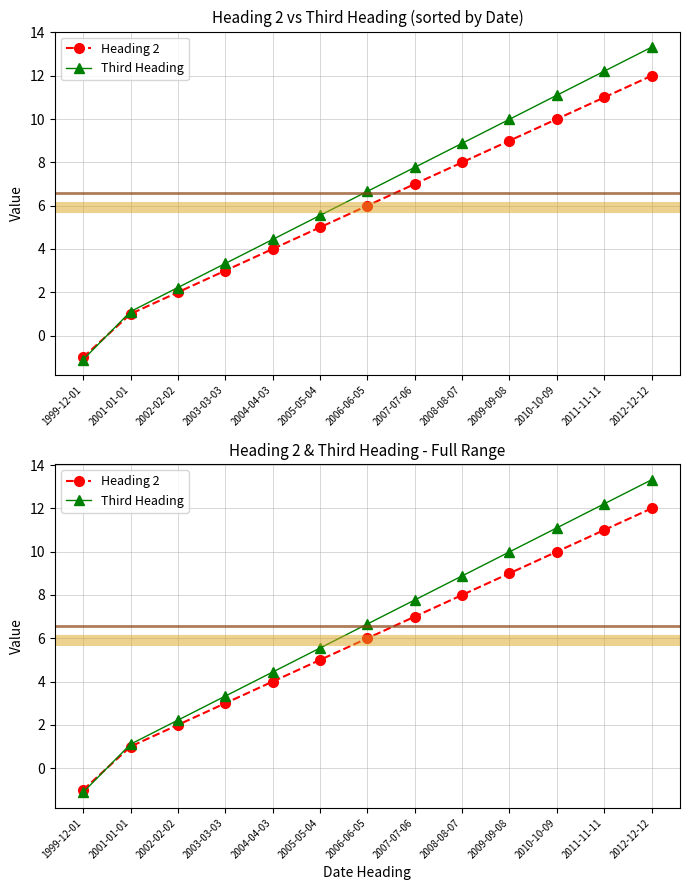

What position from the left is 2008-08-07?

9